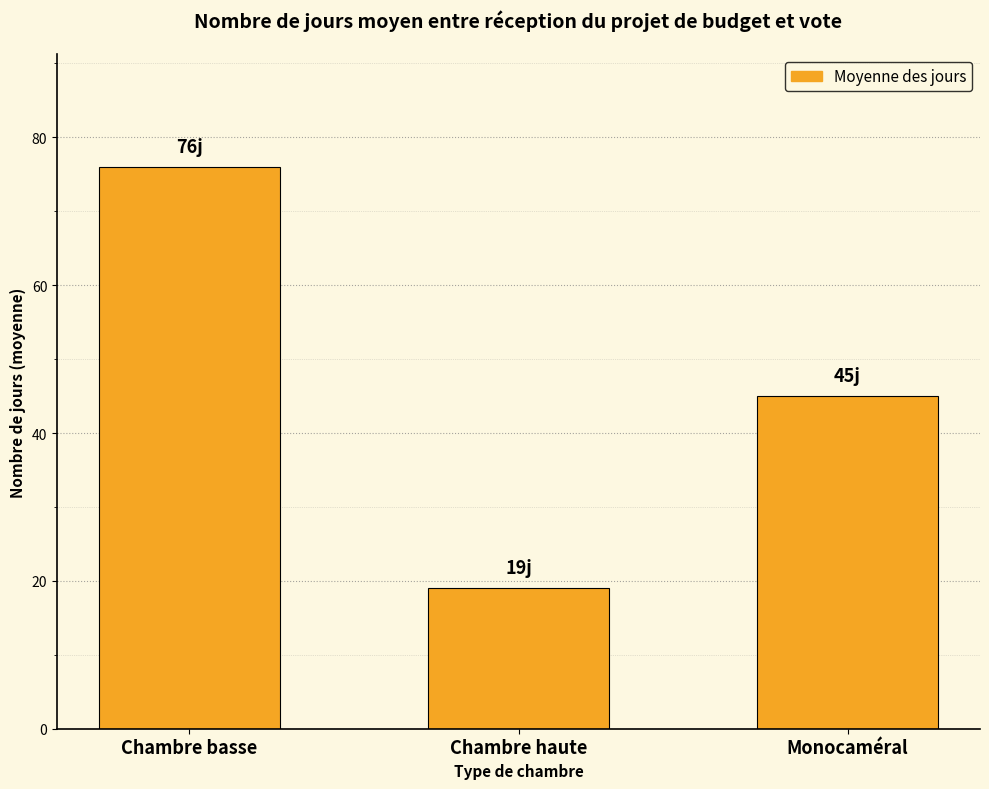

Reading left to right, what are all the values shown in this chart?

Chambre basse=76	Chambre haute=19	Monocaméral=45